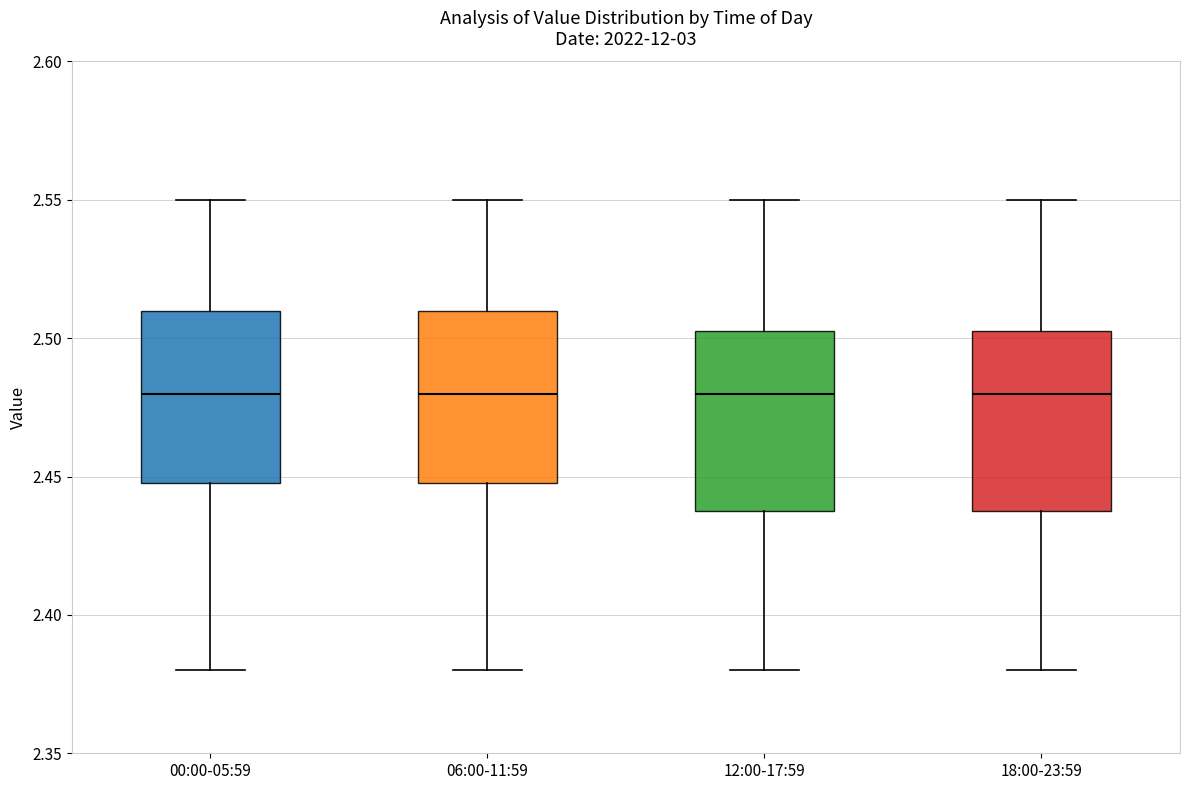

Where does the lower whisker of the box for 18:00-23:59 end on the y-axis? The values are not printed on the chart, so give them approximately, as read against the axis.

2.380